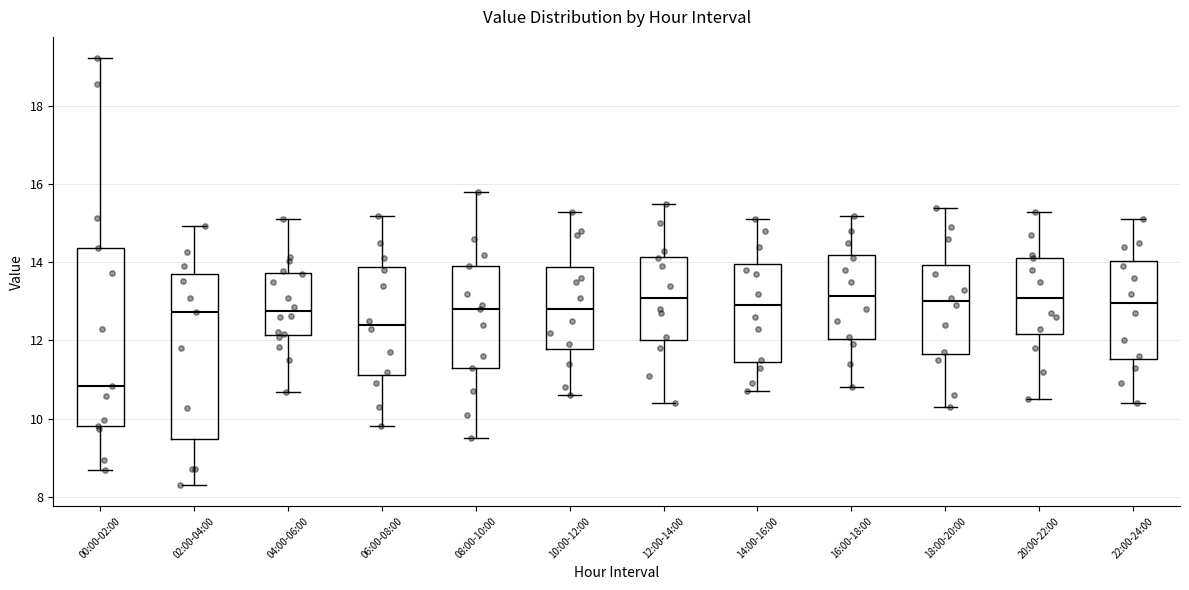

Reading left to right, transcribe this box plot: for each box, give where its median line is, the range the box spans, and where its two whiskers end, as read against the y-axis. The values are not printed on the chart, so give them approximately, as read against the axis.

00:00-02:00: median 10.8, box 9.8 to 14.4, whiskers 8.6 to 19.2
02:00-04:00: median 12.8, box 9.4 to 13.8, whiskers 8.4 to 15.0
04:00-06:00: median 12.8, box 12.2 to 13.8, whiskers 10.6 to 15.2
06:00-08:00: median 12.4, box 11.2 to 13.8, whiskers 9.8 to 15.2
08:00-10:00: median 12.8, box 11.4 to 14.0, whiskers 9.6 to 15.8
10:00-12:00: median 12.8, box 11.8 to 13.8, whiskers 10.6 to 15.4
12:00-14:00: median 13.2, box 12.0 to 14.2, whiskers 10.4 to 15.6
14:00-16:00: median 13.0, box 11.4 to 14.0, whiskers 10.8 to 15.2
16:00-18:00: median 13.2, box 12.0 to 14.2, whiskers 10.8 to 15.2
18:00-20:00: median 13.0, box 11.6 to 14.0, whiskers 10.4 to 15.4
20:00-22:00: median 13.2, box 12.2 to 14.2, whiskers 10.6 to 15.4
22:00-24:00: median 13.0, box 11.6 to 14.0, whiskers 10.4 to 15.2